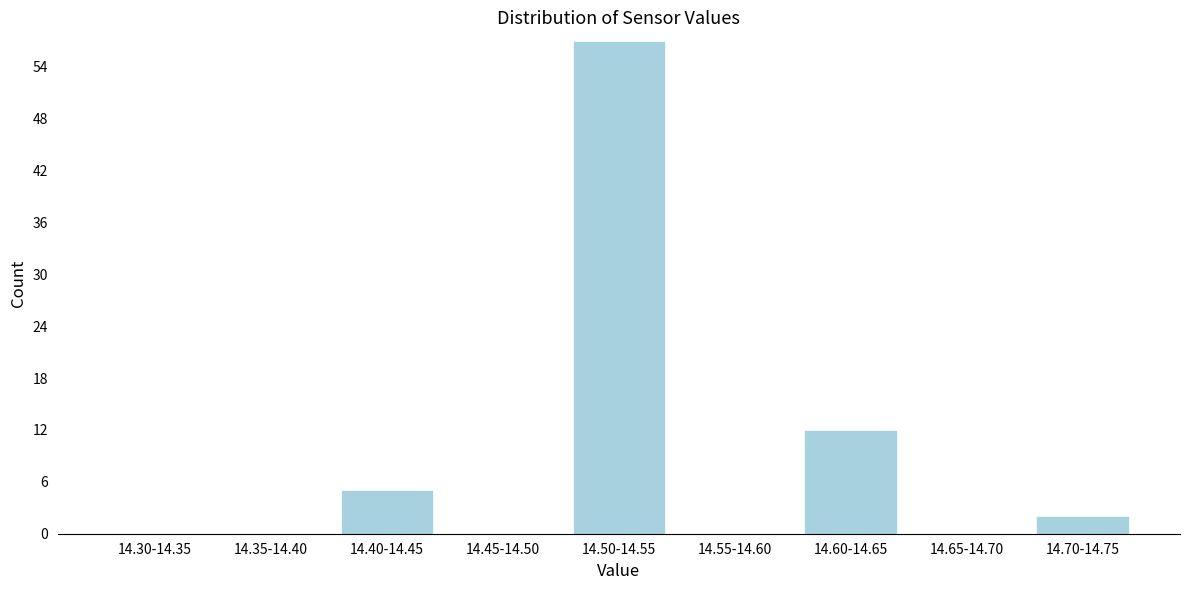

Reading right to left, extract all data points from this chart.

14.70-14.75=2	14.65-14.70=0	14.60-14.65=12	14.55-14.60=0	14.50-14.55=57	14.45-14.50=0	14.40-14.45=5	14.35-14.40=0	14.30-14.35=0